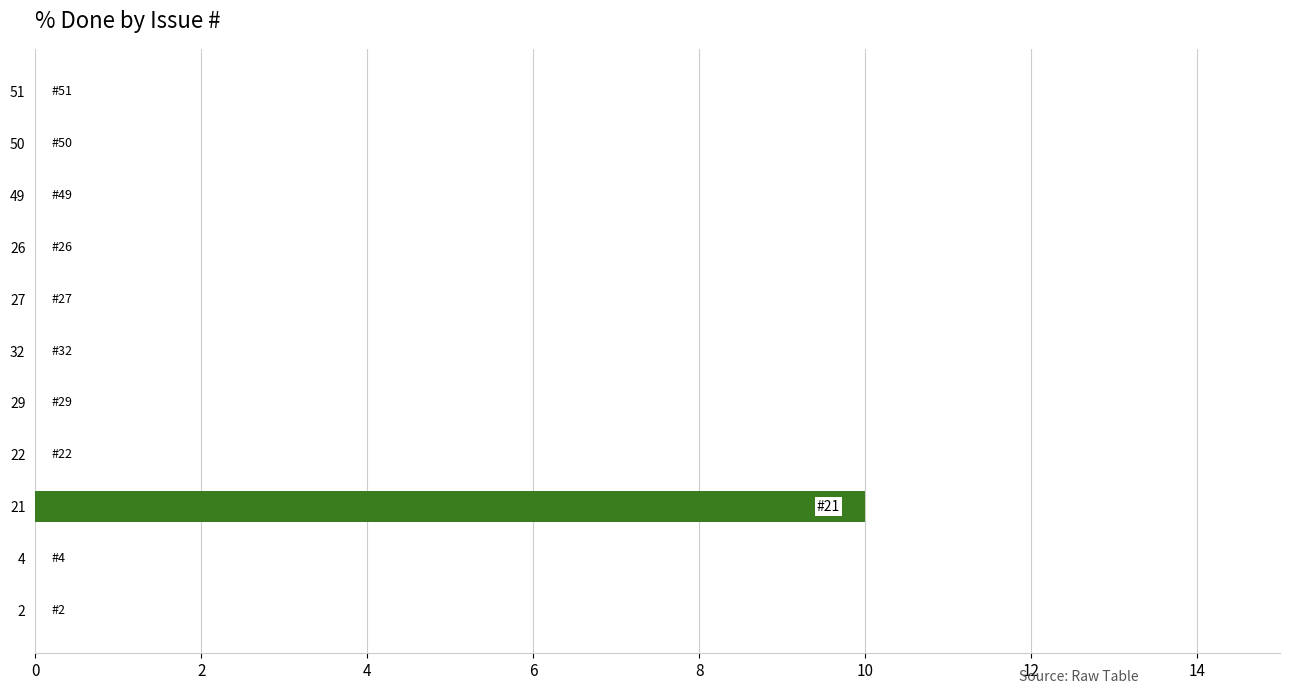

Which has a higher value, 51 or 21?

21